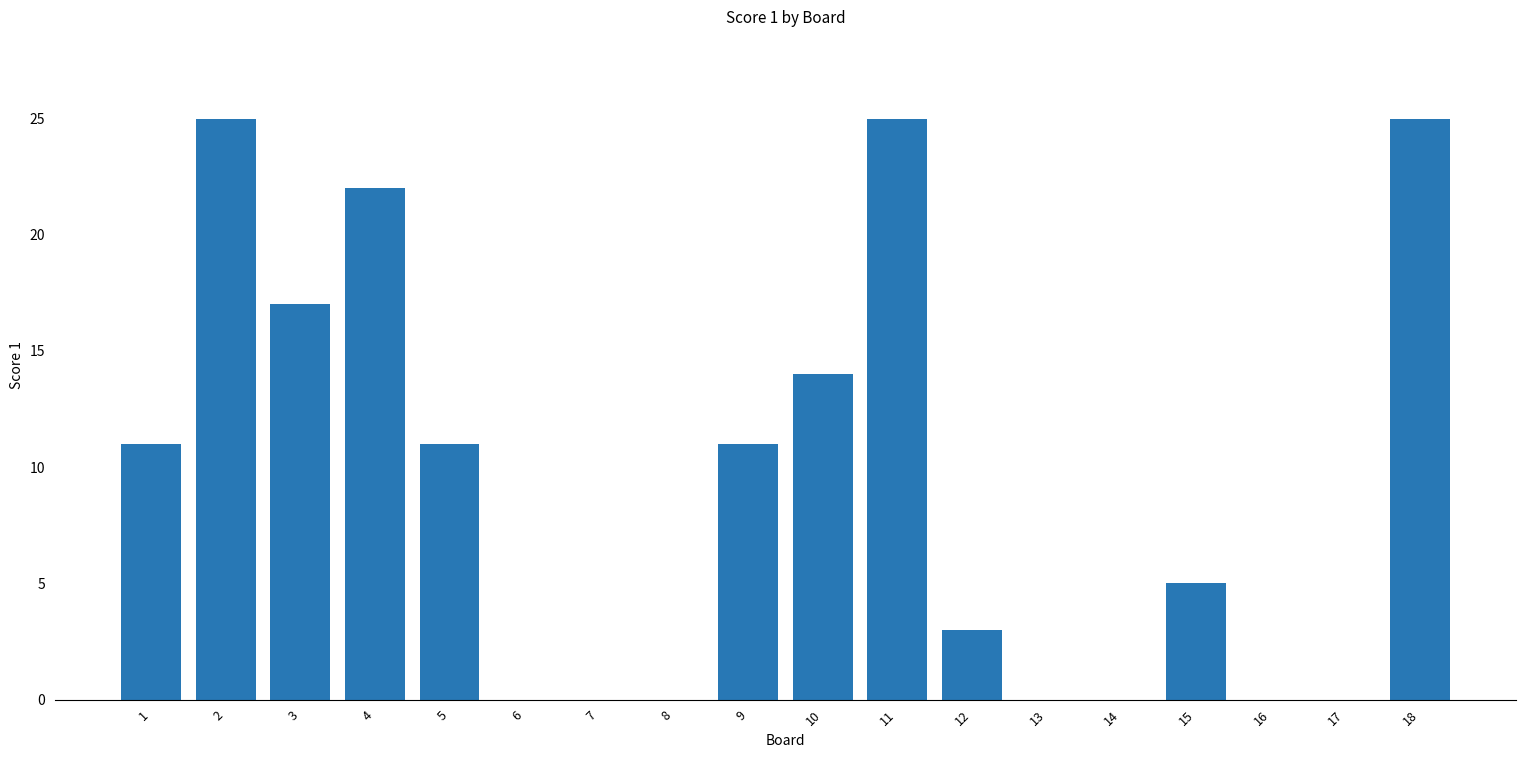

What is the maximum value shown in the chart?

25